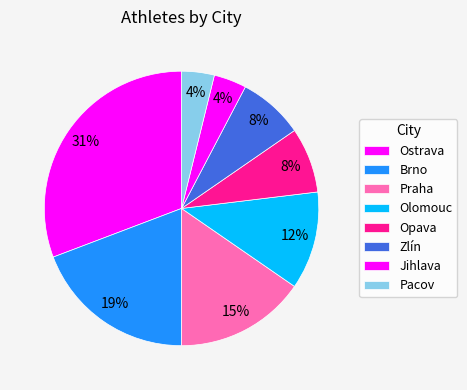

Which slice is the smallest?

Jihlava